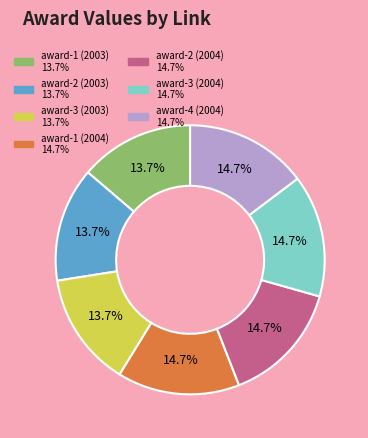

Does any single category account for the majority?

No